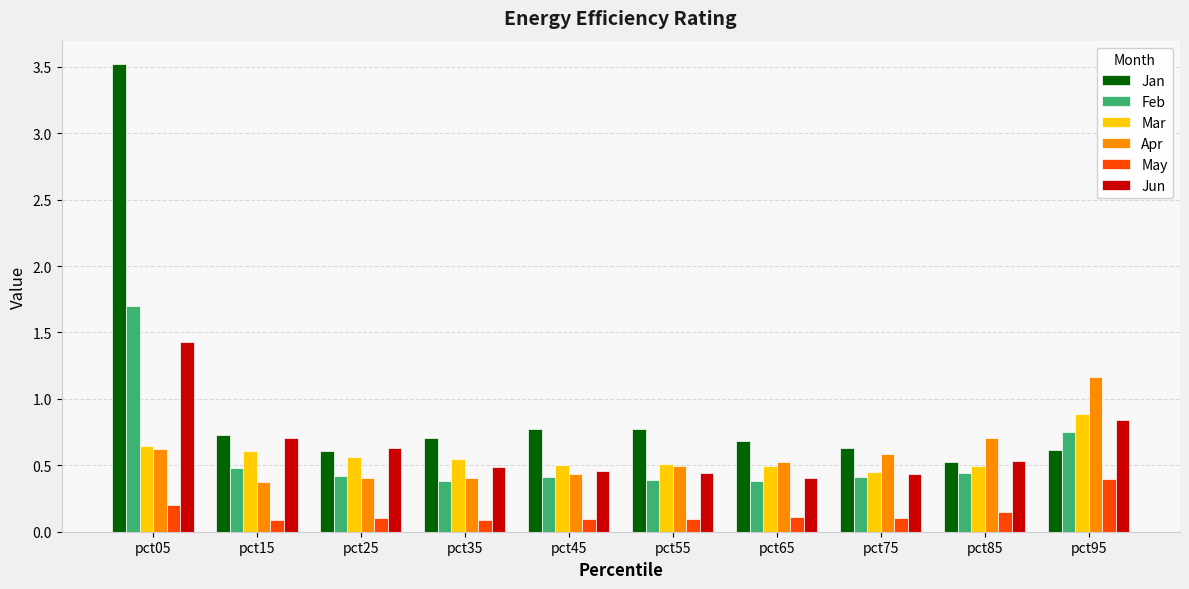

What is the difference between the highest and lowest values at pct05?

3.3